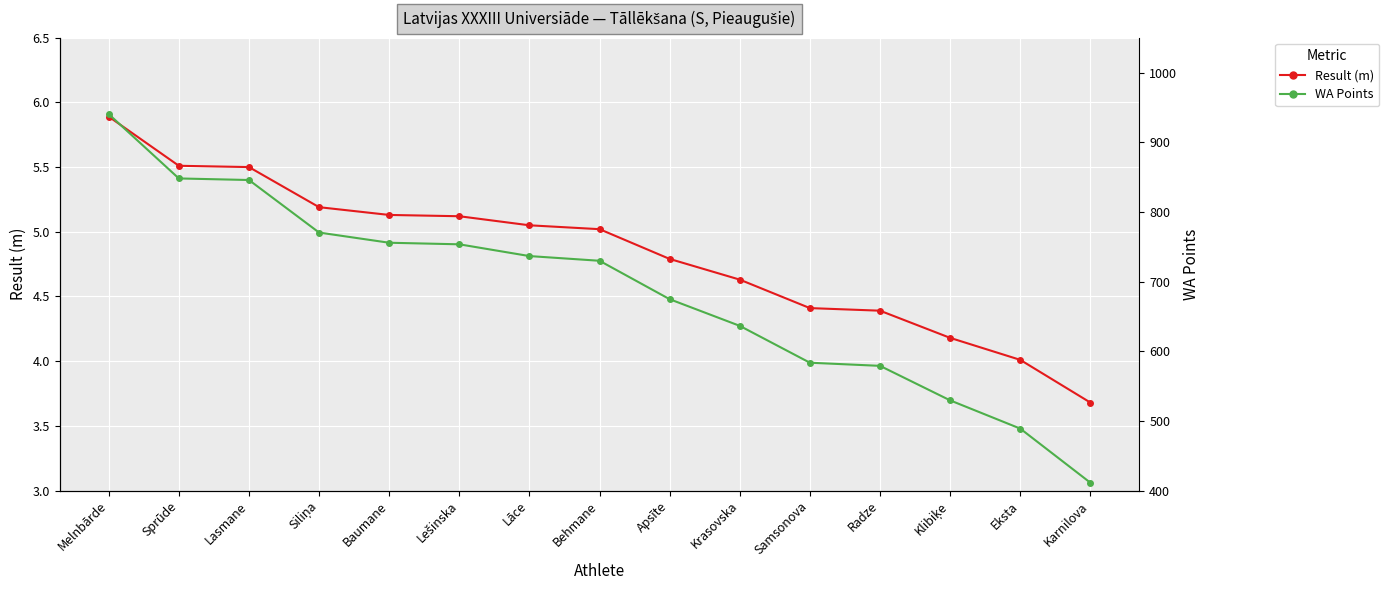

At Behmane, list the series in order from largest to smallest.

WA Points, Result (m), WA Points (÷165)